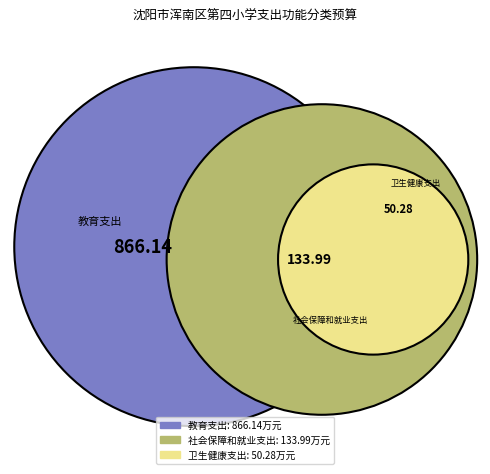

To the nearest percent, what percentage of the pie is 教育支出?

82%